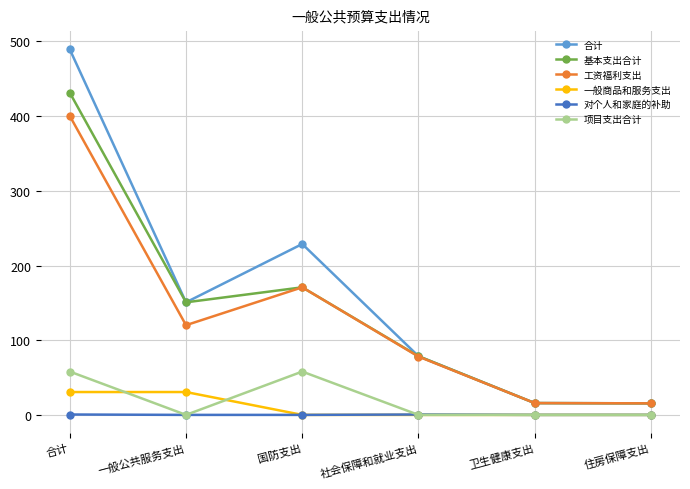

At which category does 项目支出合计 reach its first local peak?

国防支出